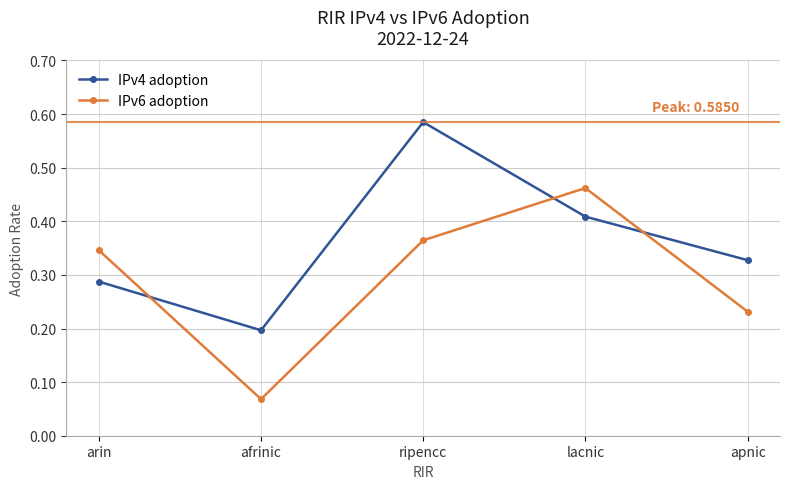

List the series in order of their overall mean, highest first.

IPv4 adoption, IPv6 adoption